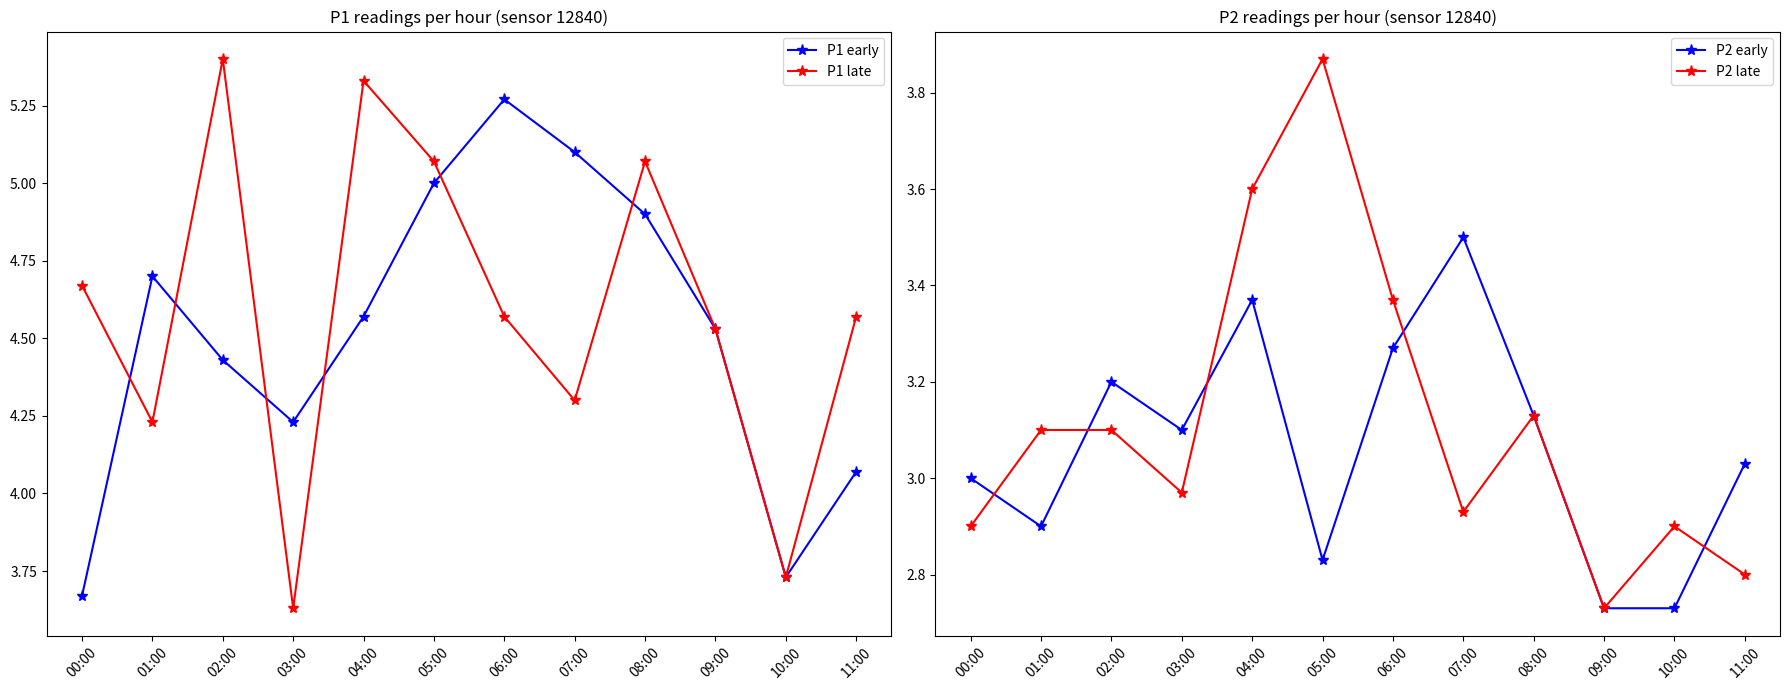

What value does the P2 late series have at 07:00?

2.9